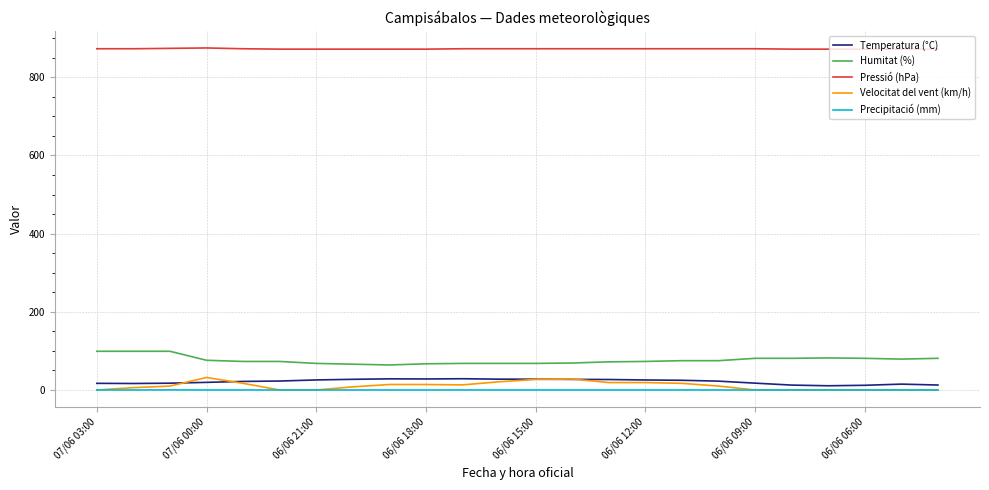

True or false: Velocitat del vent (km/h) and Humitat (%) intersect in this chart.

False